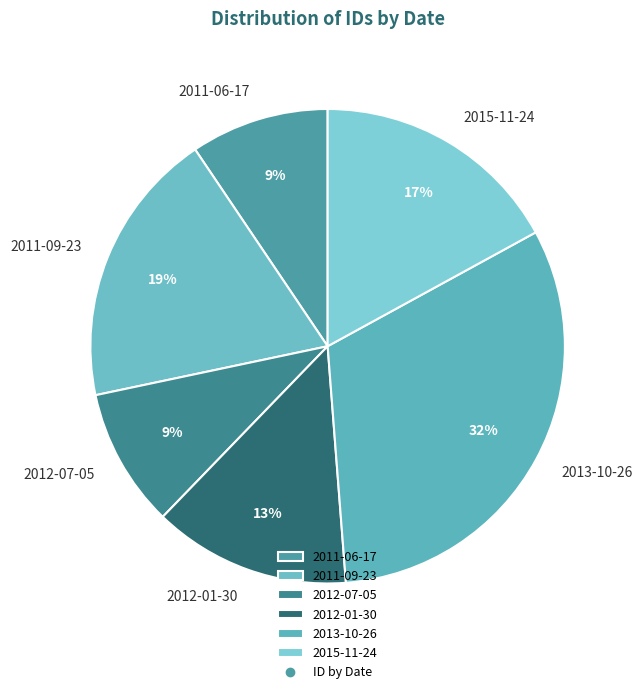

Combined, do 2011-06-17 and 2012-07-05 account for over 50%?

No